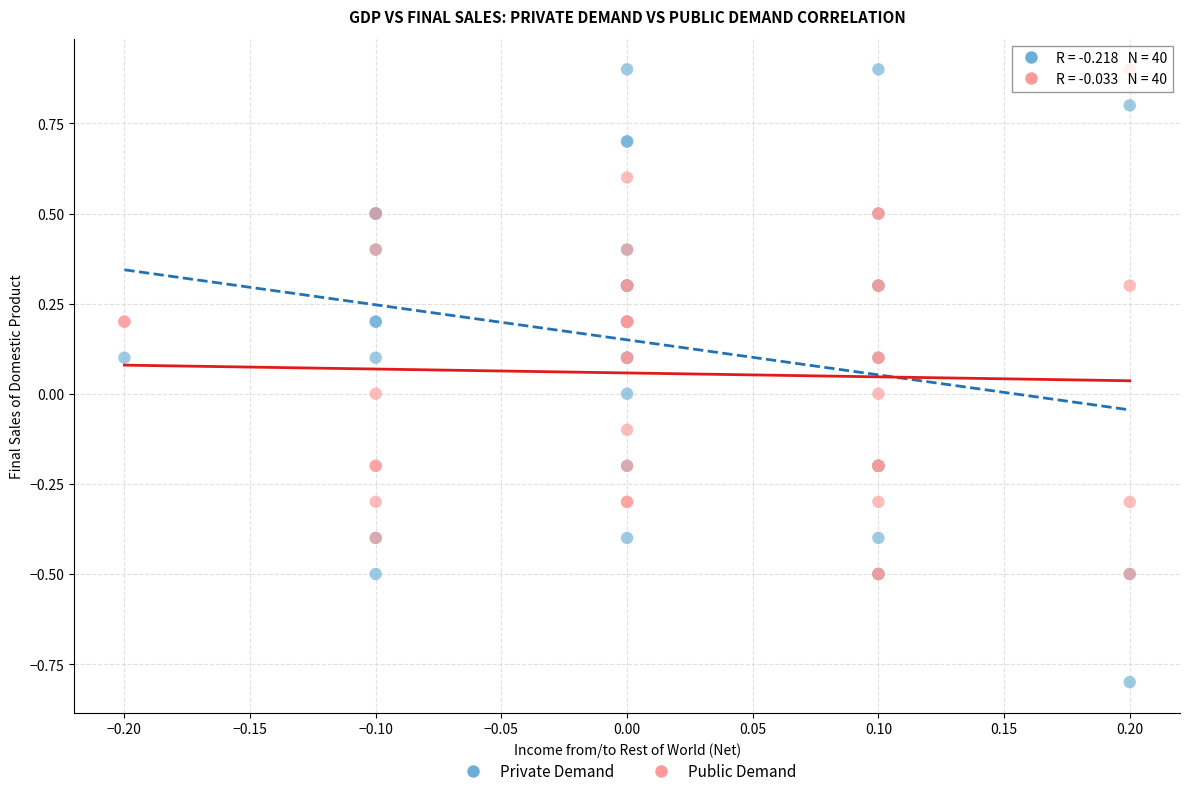

Which series has the widest spread of Y values?

Private Demand